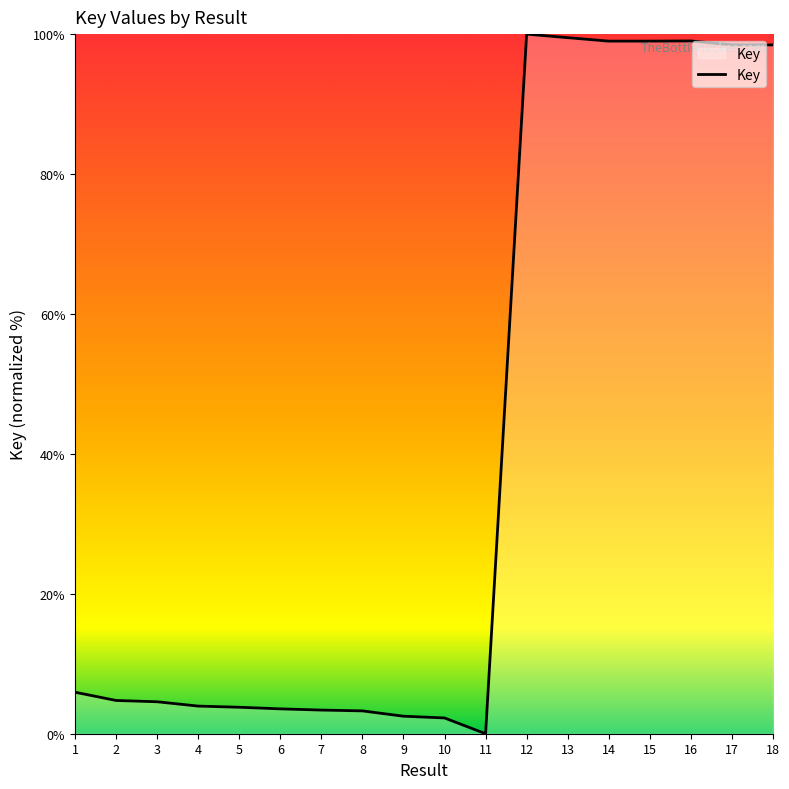

What is the greatest value displayed?

100.0